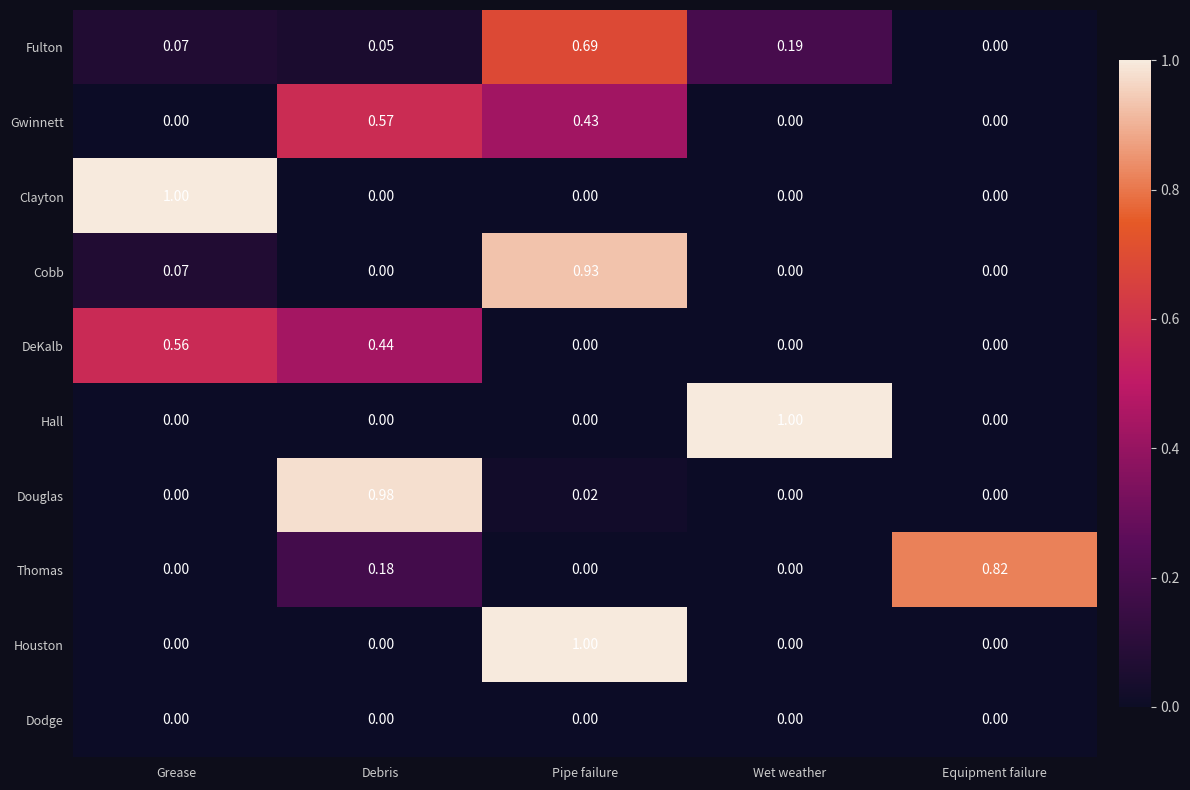

At which category is the sum across all series the highest?

Pipe failure